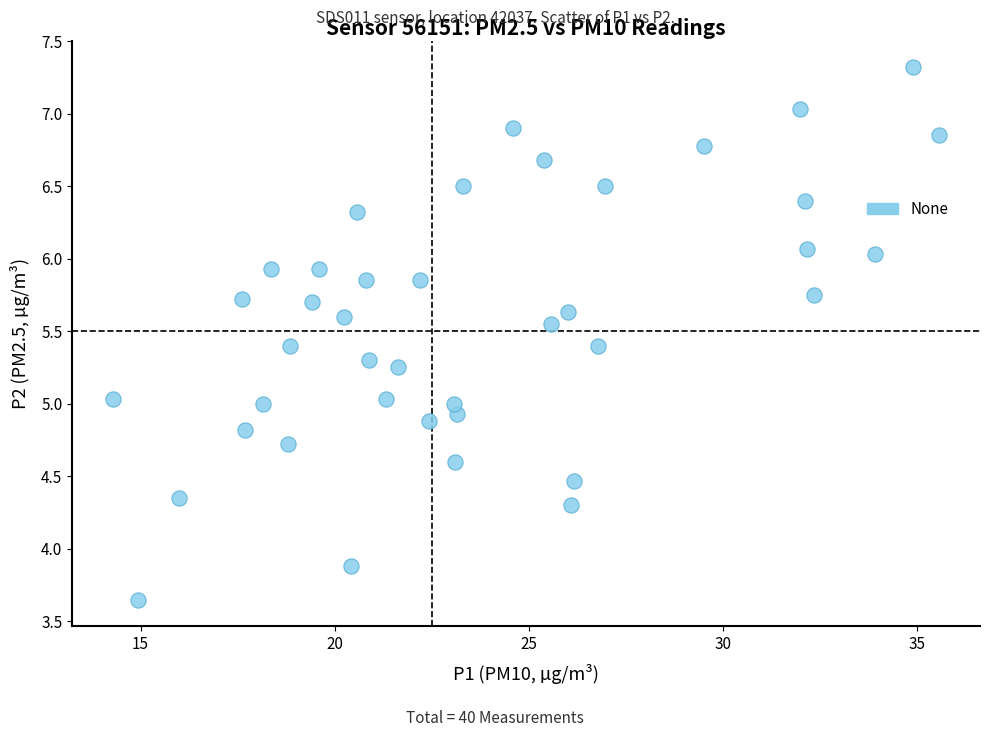

What is the range of X values (max minus min)?

21.2